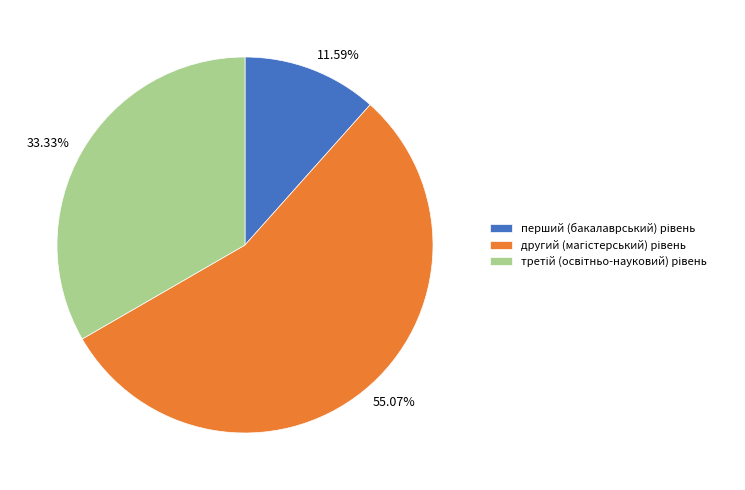

Count the number of slices in the pie.

3